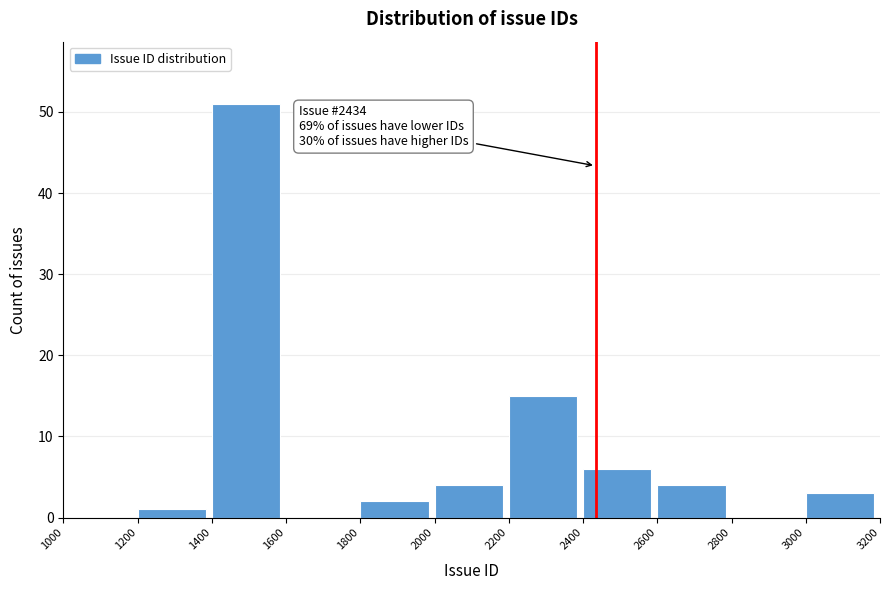

Over which range of the x-axis is the bar tallest?

1400 to 1600